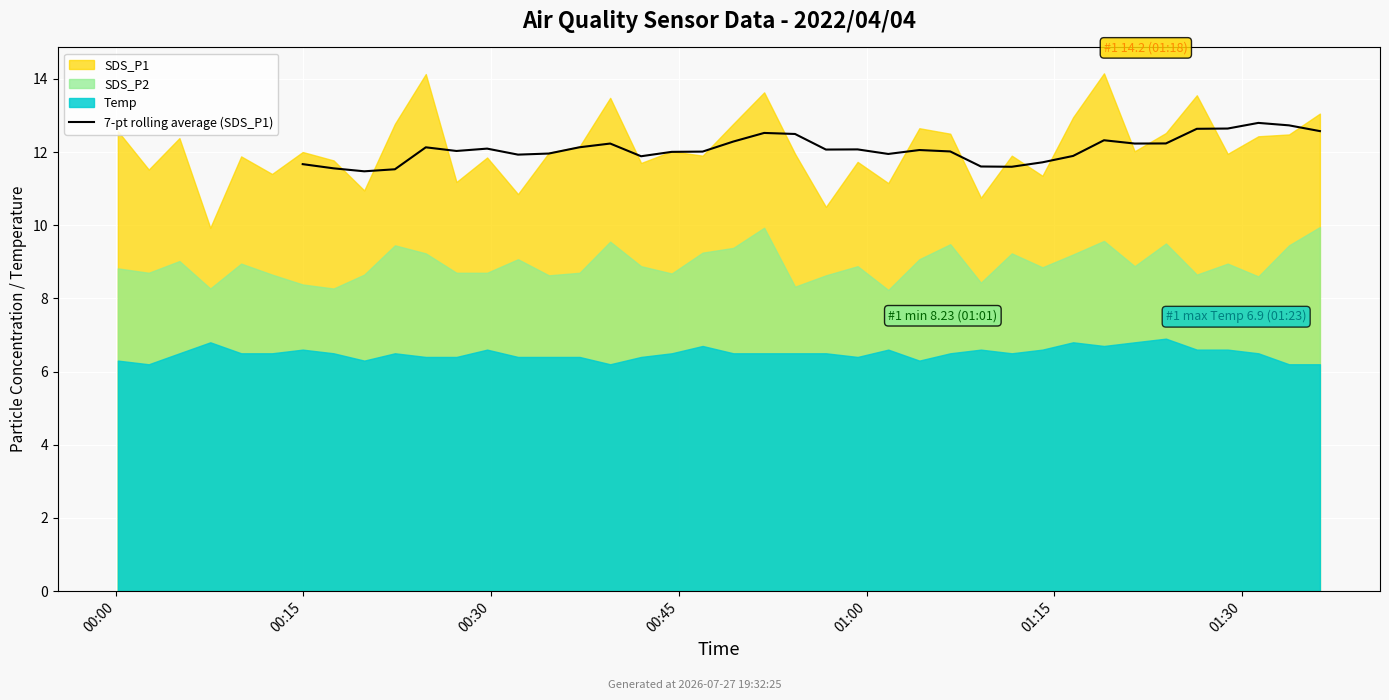

Count the values in the range 11 to 12.

12